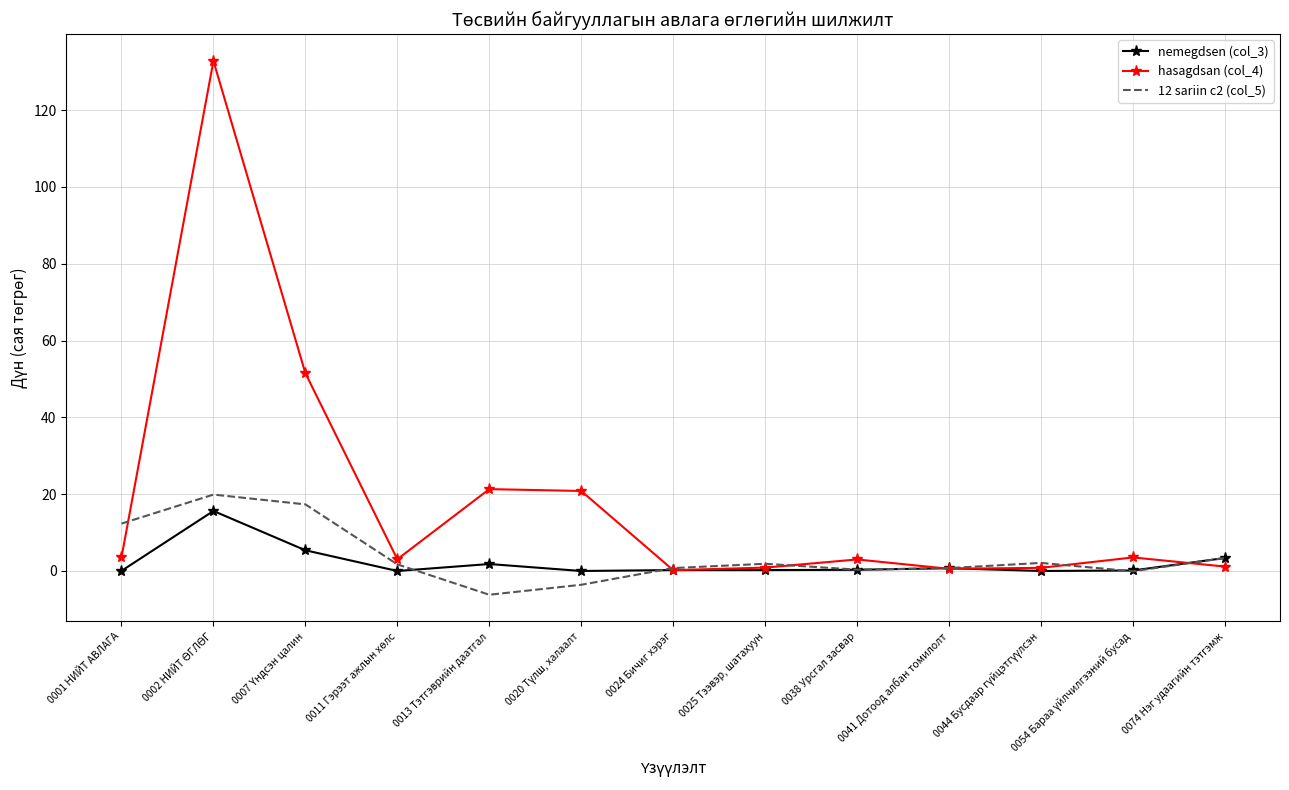

At which label does 12 sariin c2 (col_5) first exceed 1?

0001 НИЙТ АВЛАГА